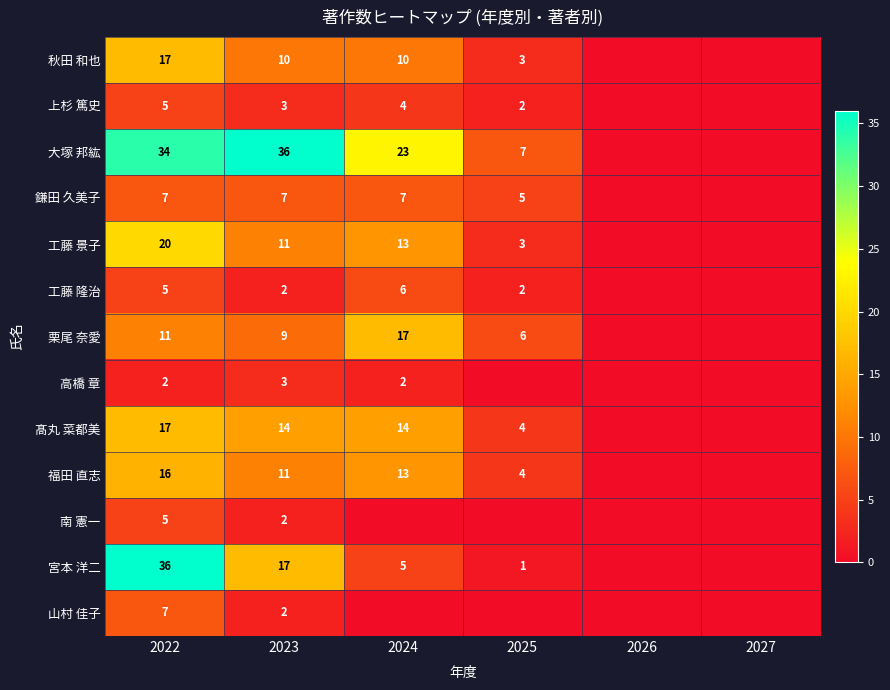

The value of 上杉 篤史 at 2022 is 7. True or false?

False